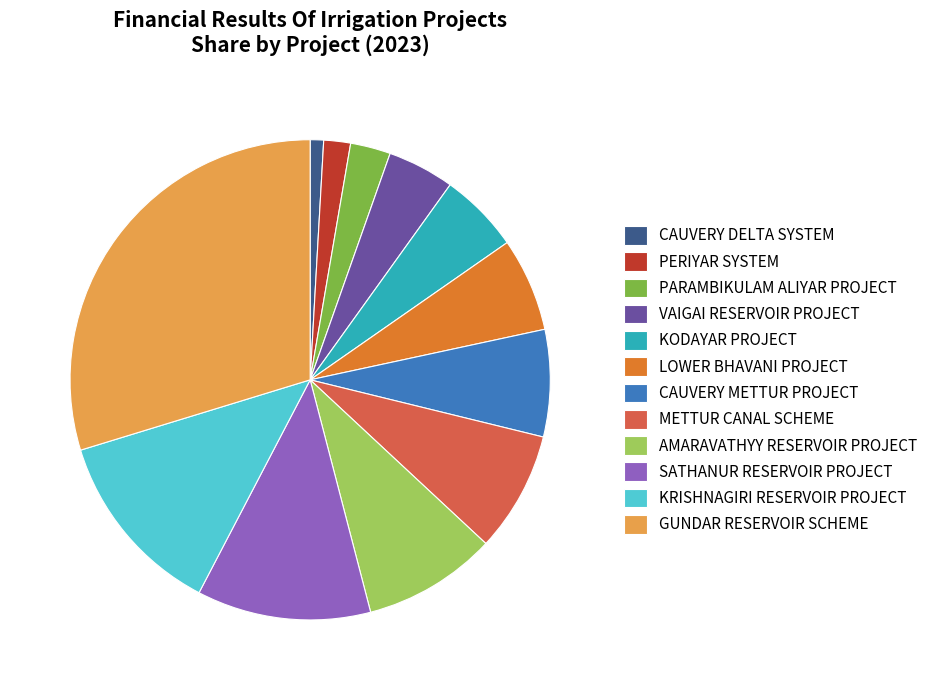

Count the number of slices in the pie.

12